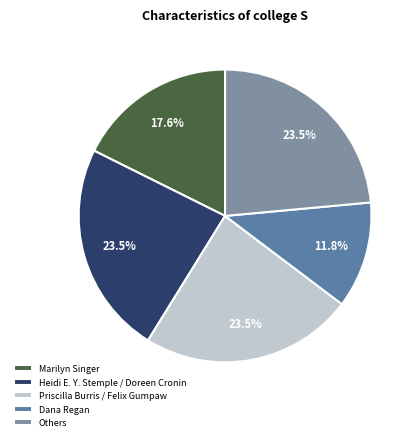

Which slice is the smallest?

Dana Regan